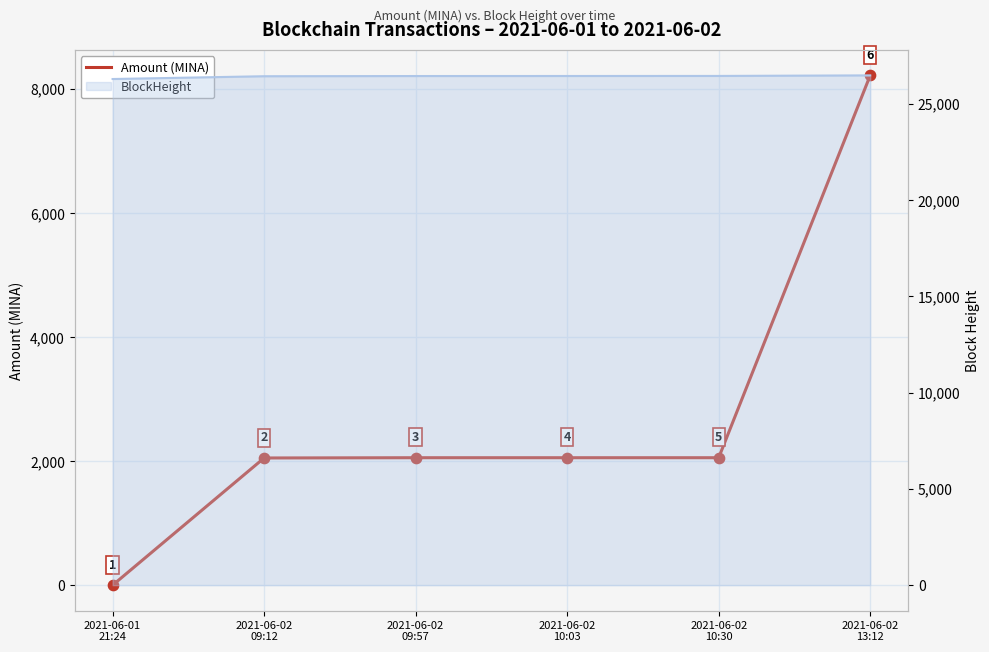

Which has a higher value, 2021-06-01
21:24 or 2021-06-02
09:12?

2021-06-02
09:12